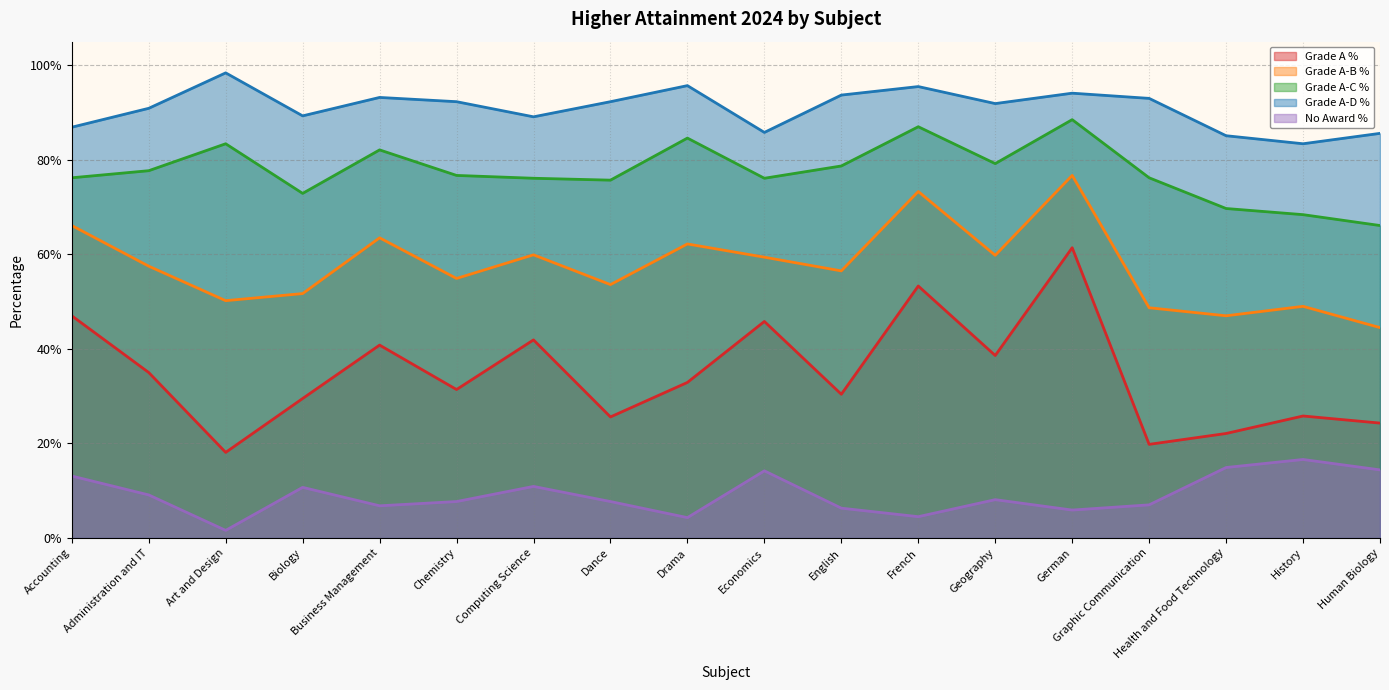

Which series has the largest range (max minus min)?

Grade A %